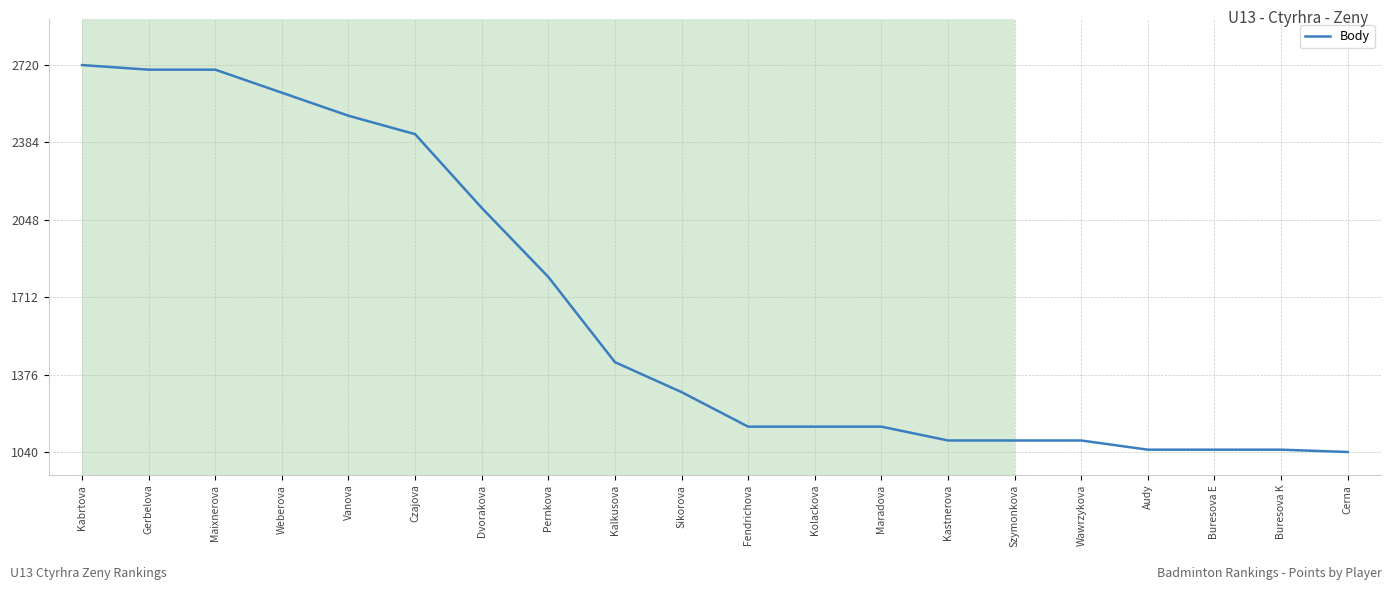

What is the difference between the values at Gerbelova and Fendrichova?

1550